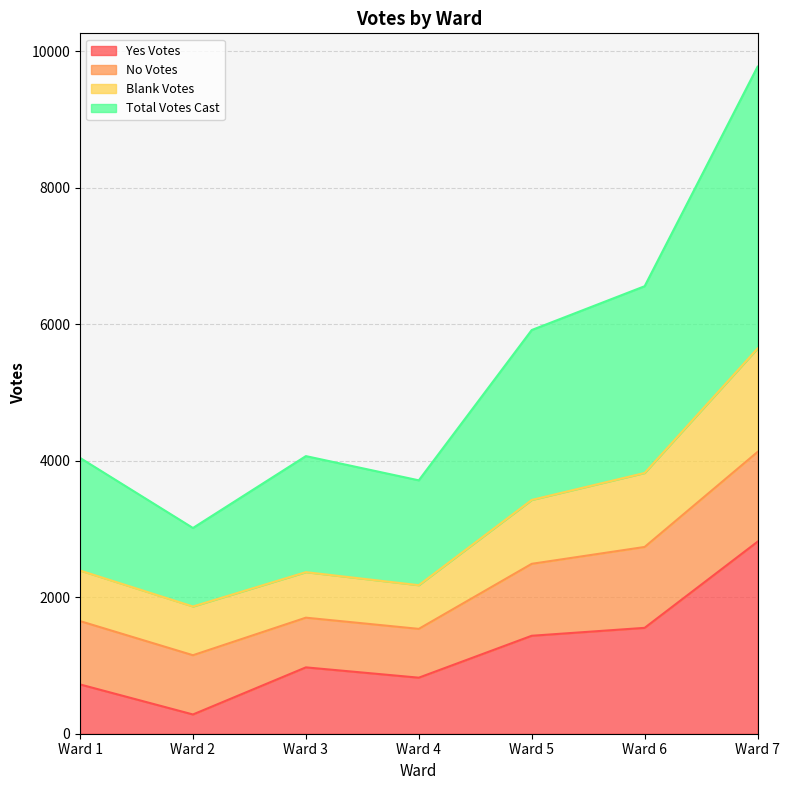

What value does the Yes Votes series have at Ward 6?

1551